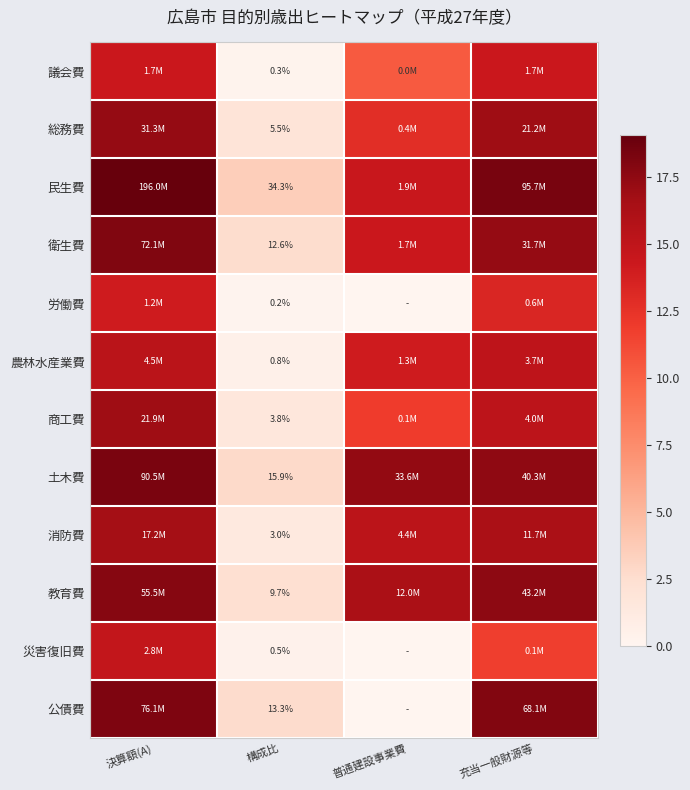

At 構成比, list the series in order from largest to smallest.

民生費, 土木費, 公債費, 衛生費, 教育費, 総務費, 商工費, 消防費, 農林水産業費, 災害復旧費, 議会費, 労働費